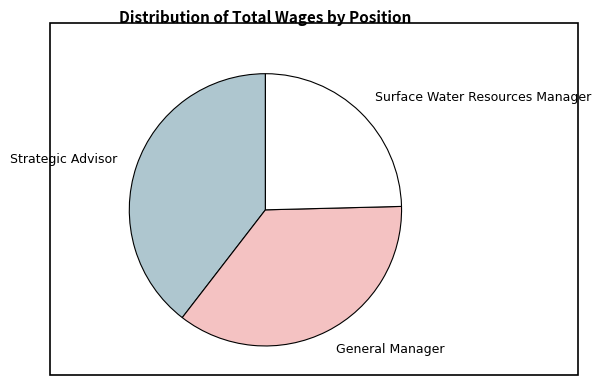

Is there any slice that represents more than half of the pie?

No